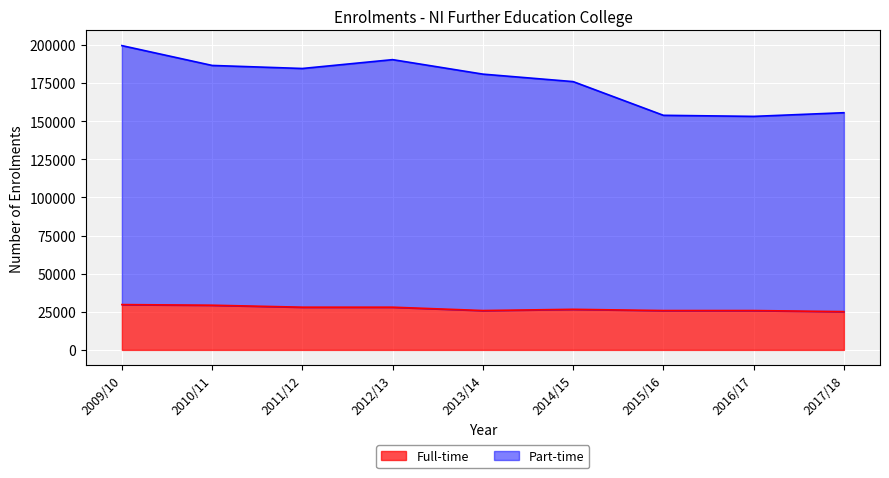

Which series has the widest spread of values?

Part-time